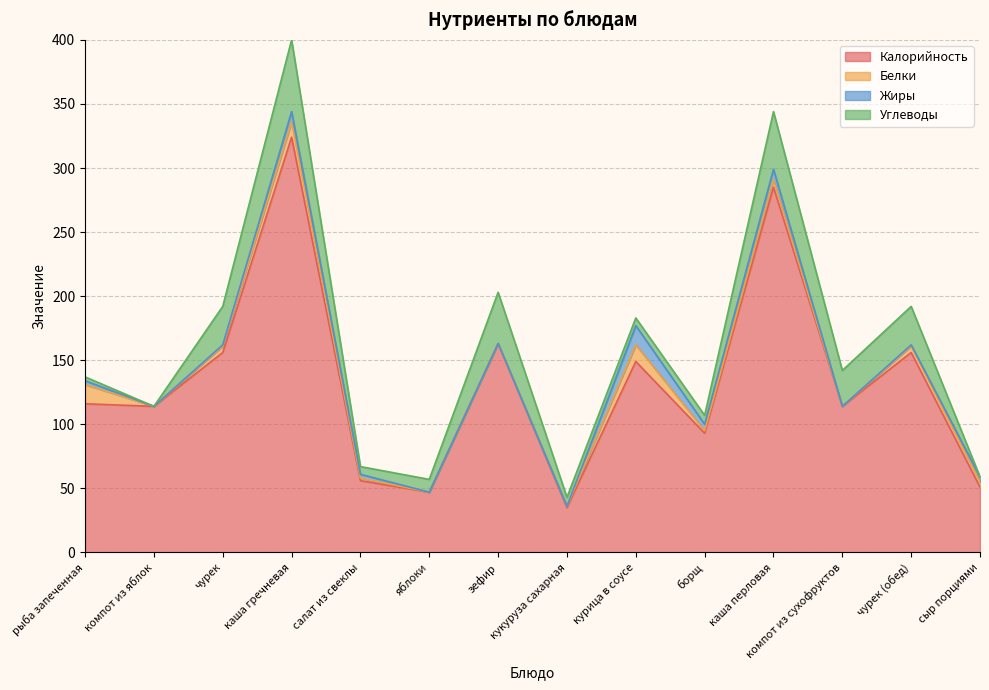

True or false: Жиры has a value of 8 at каша перловая.

True